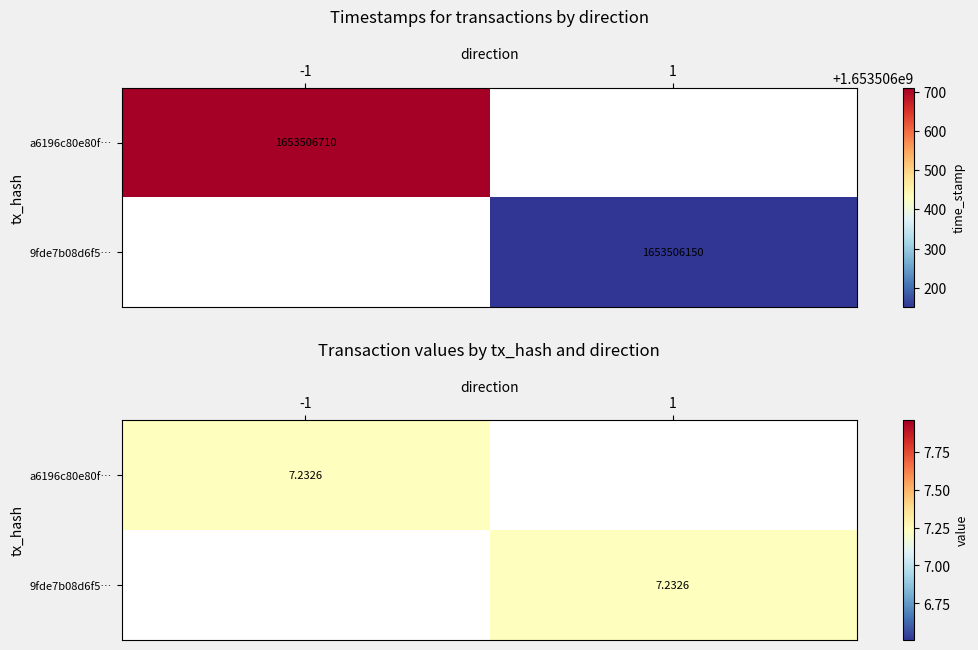

The 9fde7b08d6f5e943f91a16b2947155d01dde5e8 series shows 1 at direction. True or false?

True